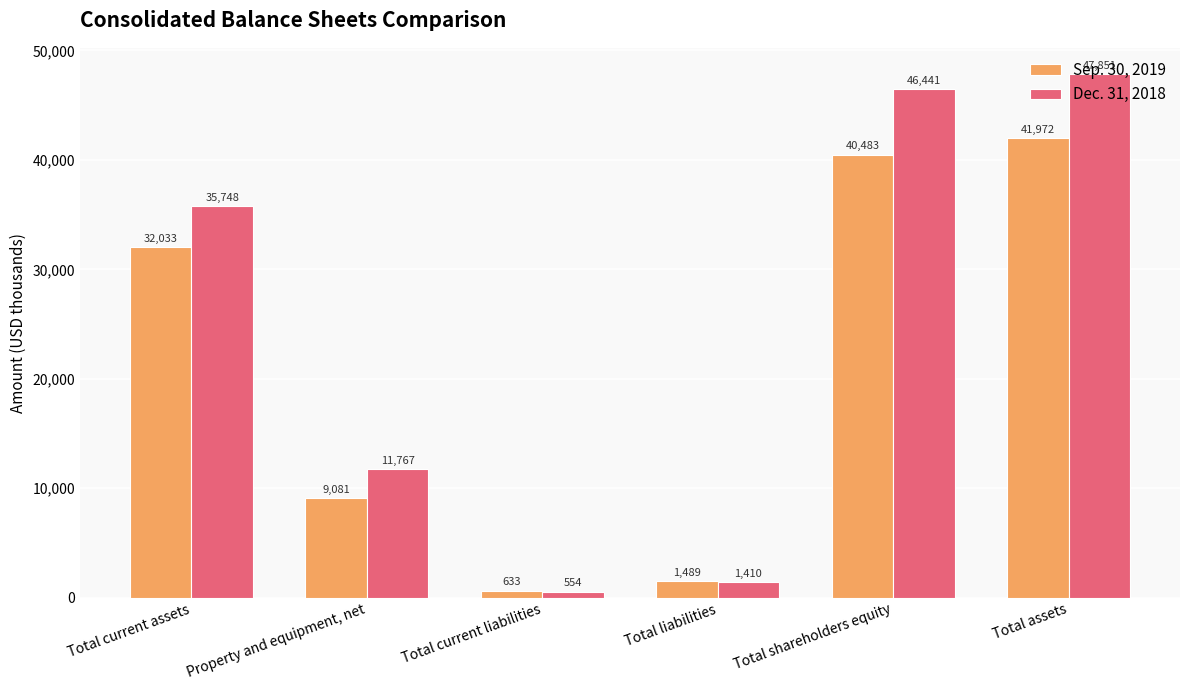

Reading left to right, list all the values displayed in this chart.

Sep. 30, 2019: Total current assets=32033	Property and equipment, net=9081	Total current liabilities=633	Total liabilities=1489	Total shareholders equity=40483	Total assets=41972
Dec. 31, 2018: Total current assets=35748	Property and equipment, net=11767	Total current liabilities=554	Total liabilities=1410	Total shareholders equity=46441	Total assets=47851